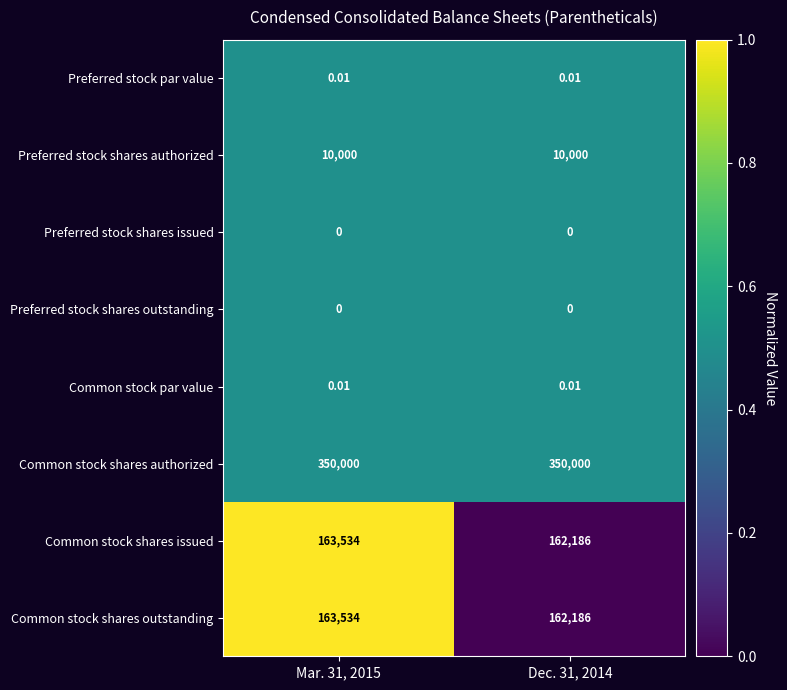

What is the difference between the highest and lowest values at Dec. 31, 2014?

350000.0